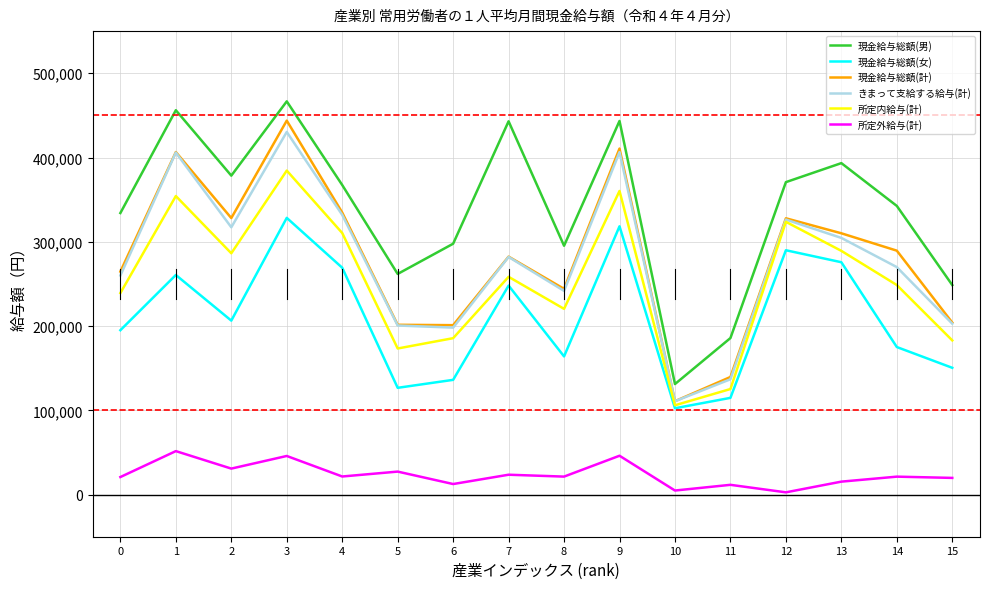

True or false: 現金給与総額(男) and きまって支給する給与(計) cross at least once.

False